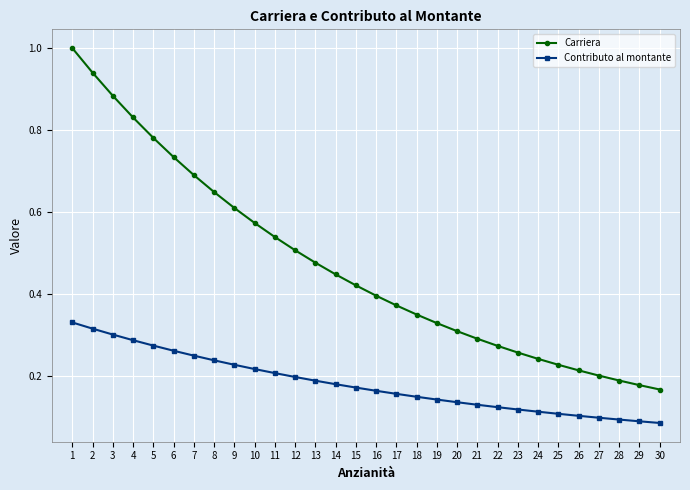

Which series has the largest total across all categories?

Carriera